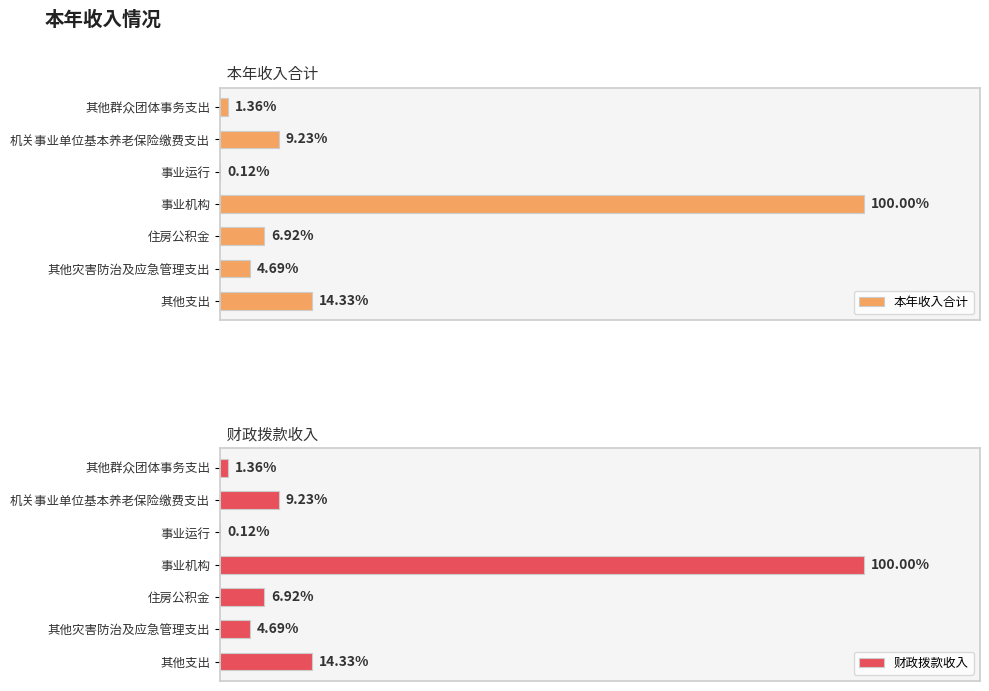

Reading left to right, extract all data points from this chart.

本年收入合计: 17416.1	118079.8	1500.0	1279379.2	88565.0	60000.0	183337.1
财政拨款收入: 17416.1	118079.8	1500.0	1279379.2	88565.0	60000.0	183337.1